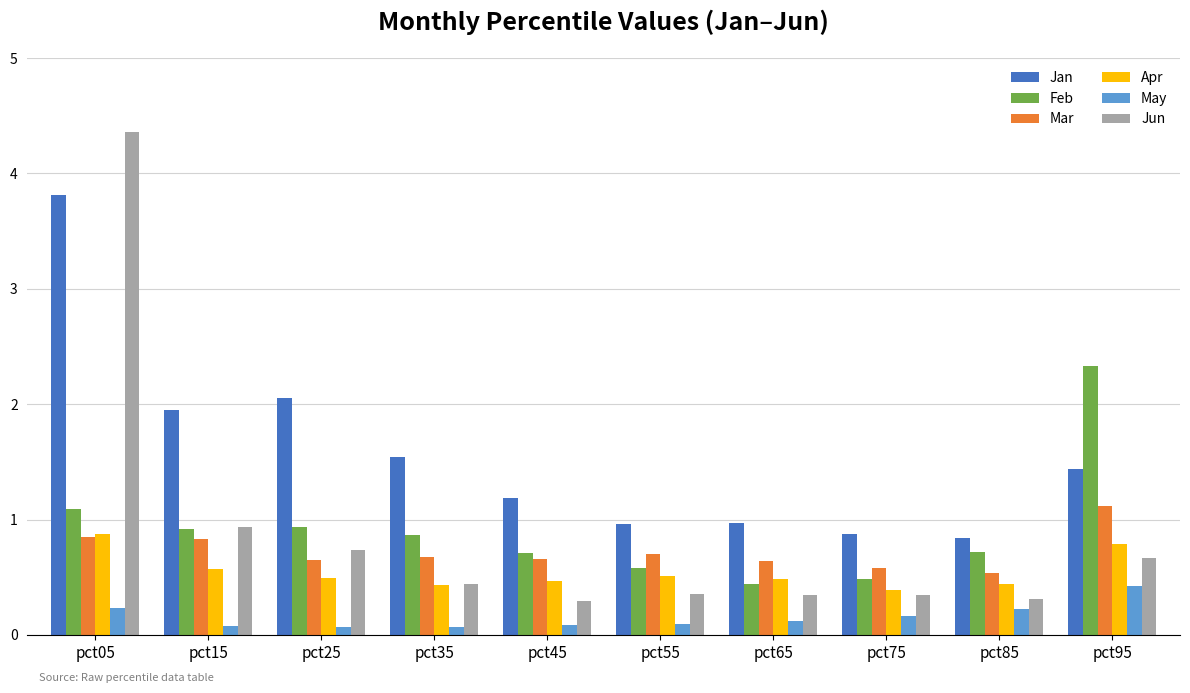

What is the spread (max minus min) of values at pct95?

1.9